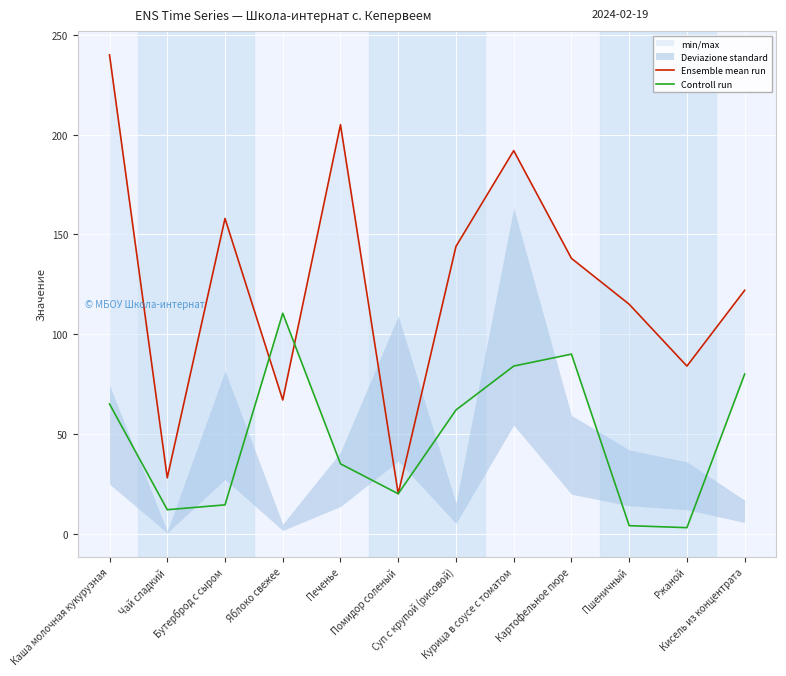

List the series in order of their overall mean, lowest first.

Controll run, Ensemble mean run